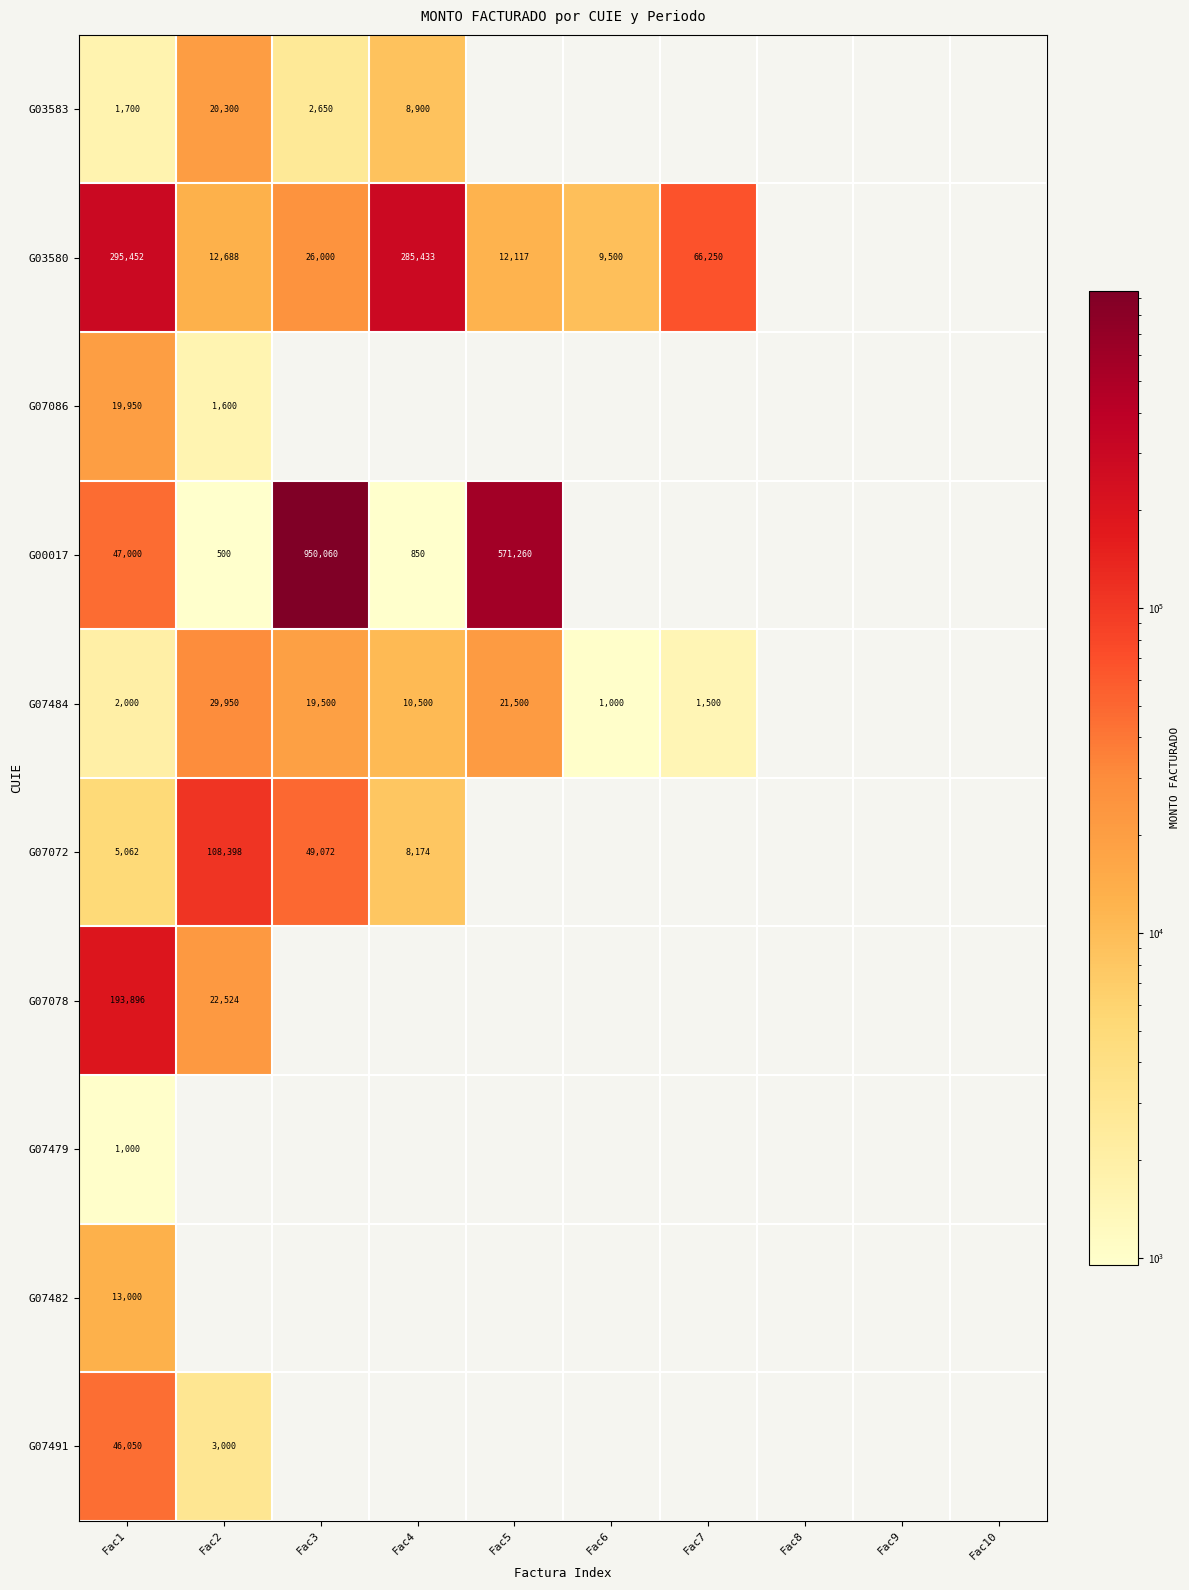

Is the value of G00017 at Fac3 greater than the value of G03580 at Fac1?

Yes